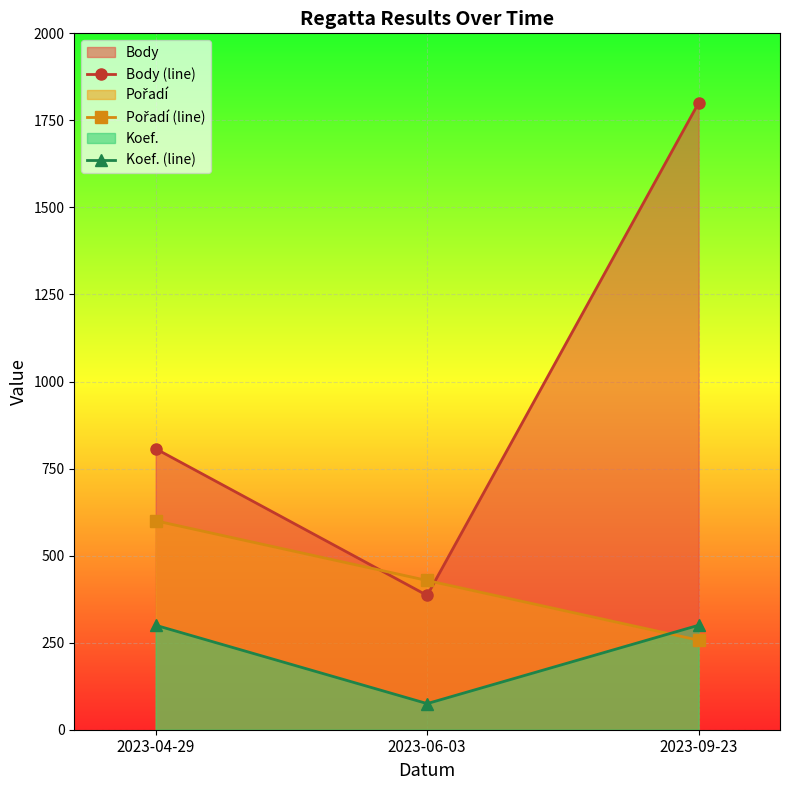

True or false: Koef. (line) has a value of 91.7 at 2023-09-23.

False